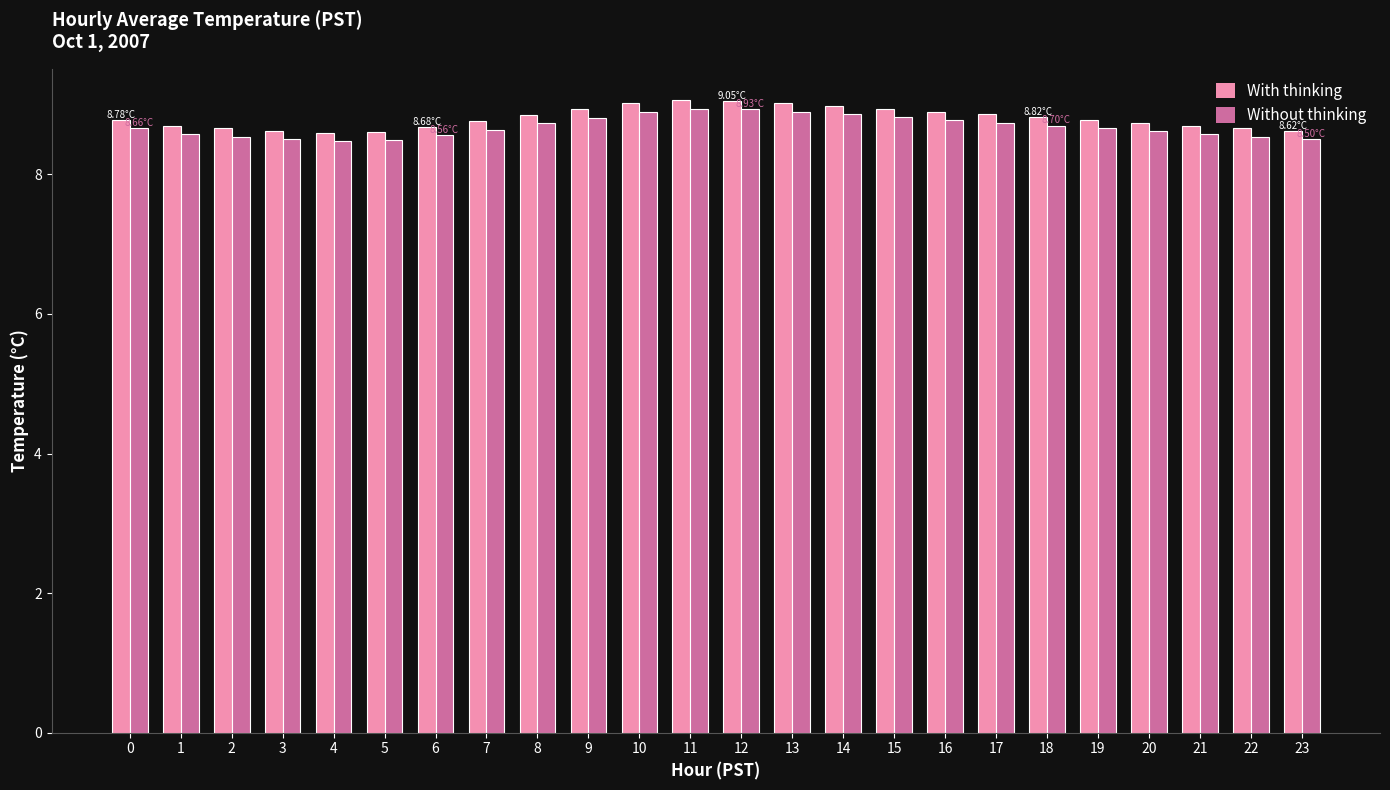

What is the value of the Without thinking bar at the 16th from the left?

8.8